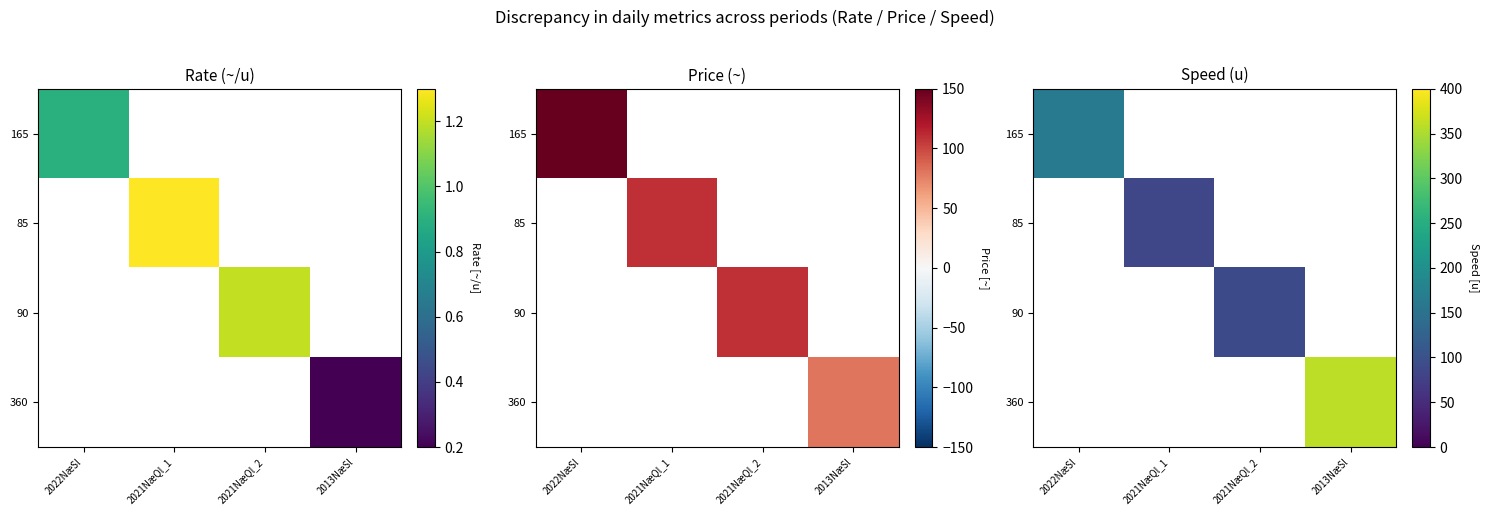

How many positive values does the 90 series have?

1